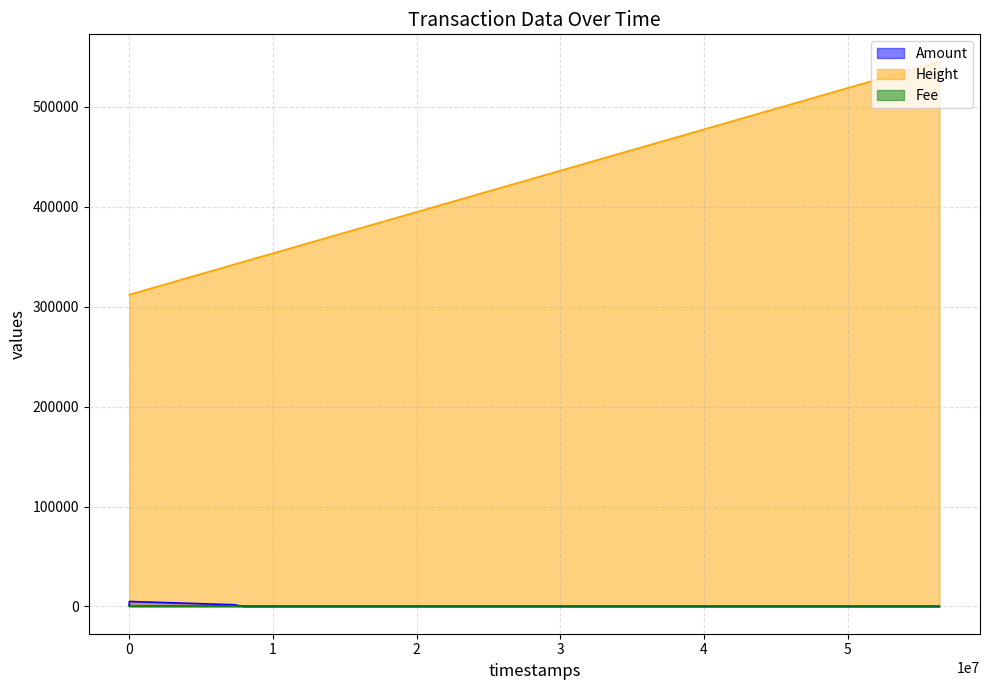

True or false: Height has more than 1 interior local peaks.

False